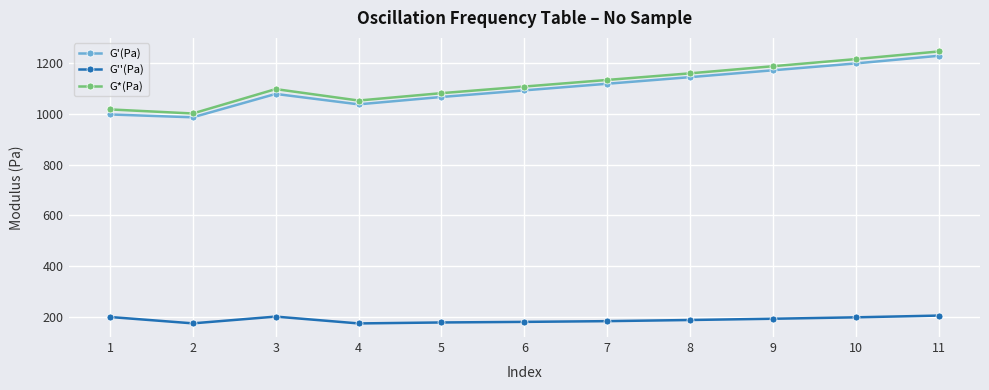

Which series has the widest spread of values?

G*(Pa)